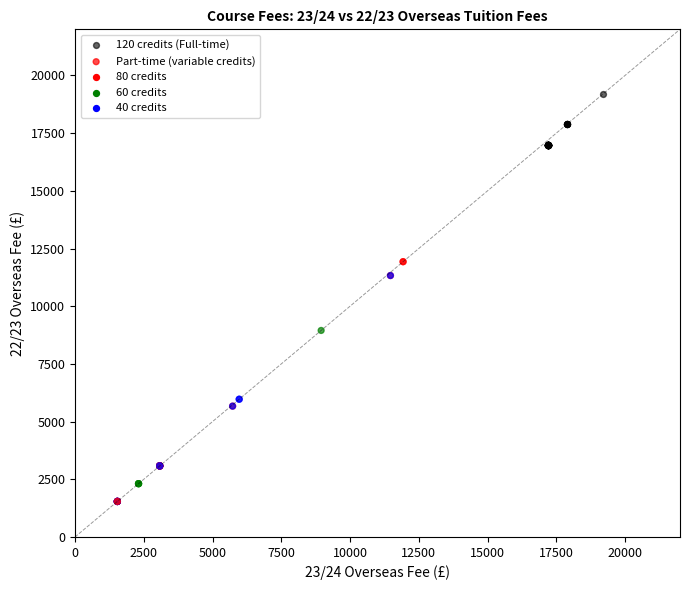

Which series reaches the minimum Y coordinate?

Part-time (variable credits)